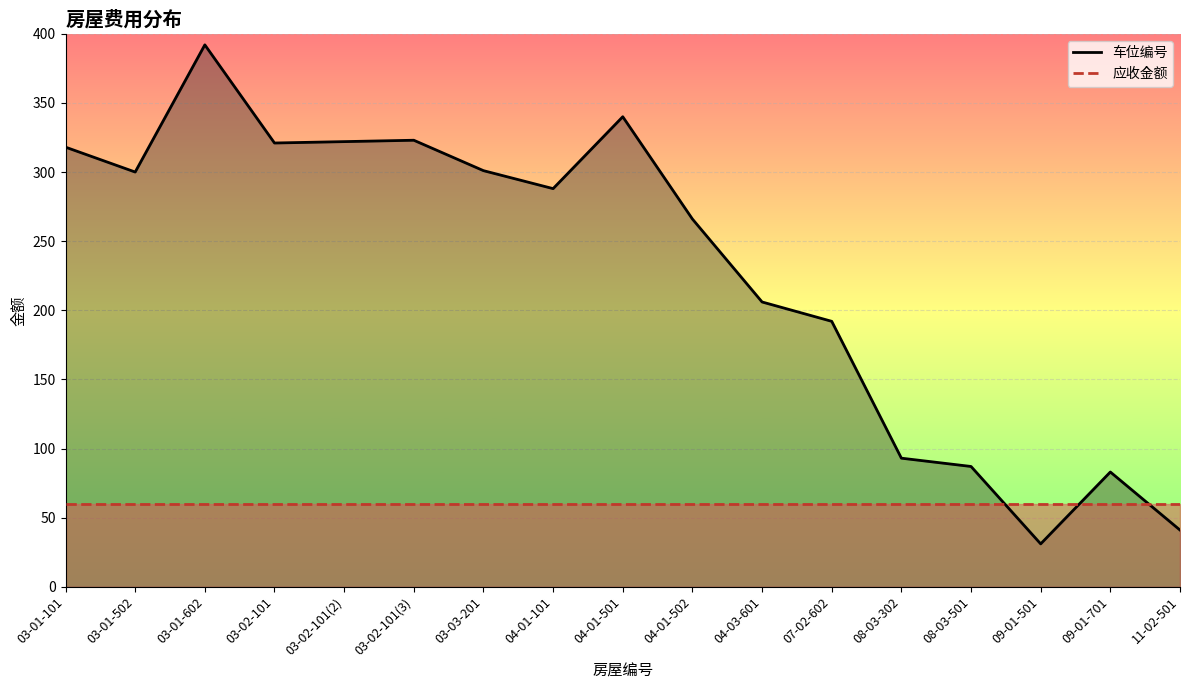

True or false: 应收金额 has more than 0 points higher than both neighbors.

False